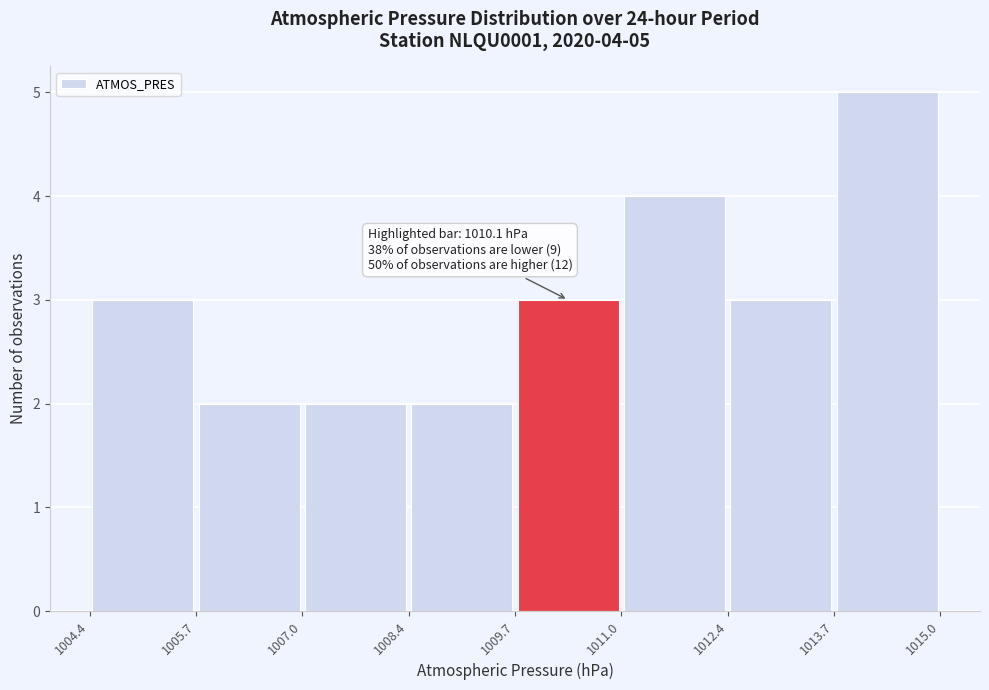

Over which range of the x-axis is the bar tallest?

1013.7 to 1015.0